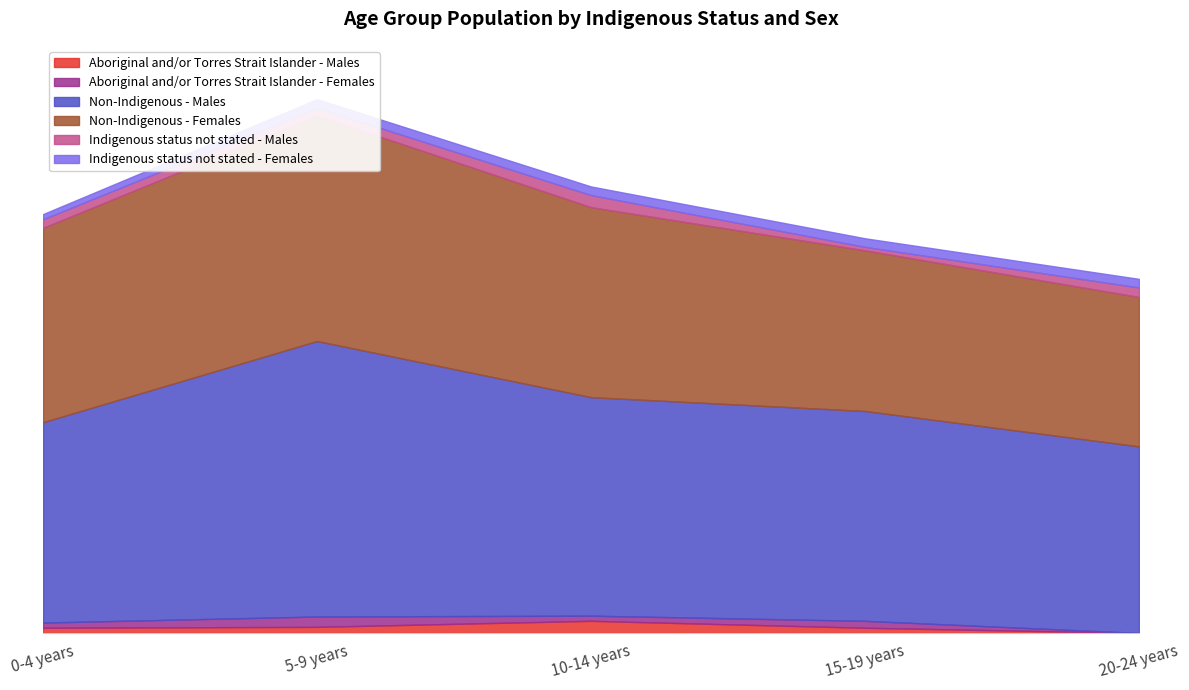

Which label corresponds to the smallest value in the chart?

20-24 years